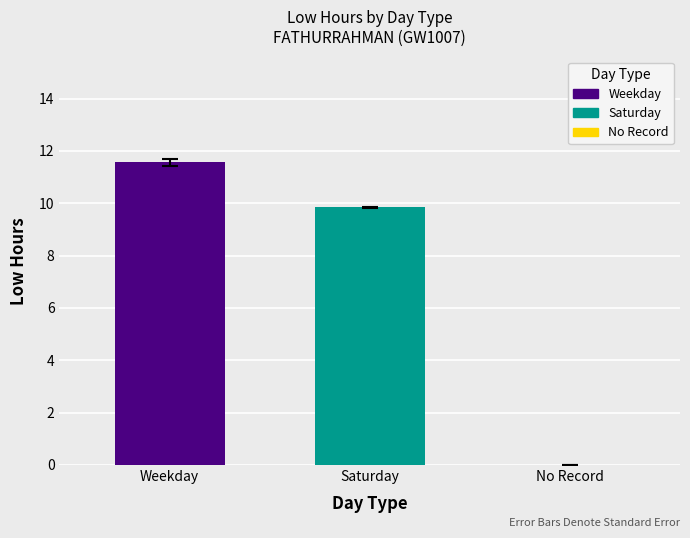

How many distinct data groups are displayed?

1